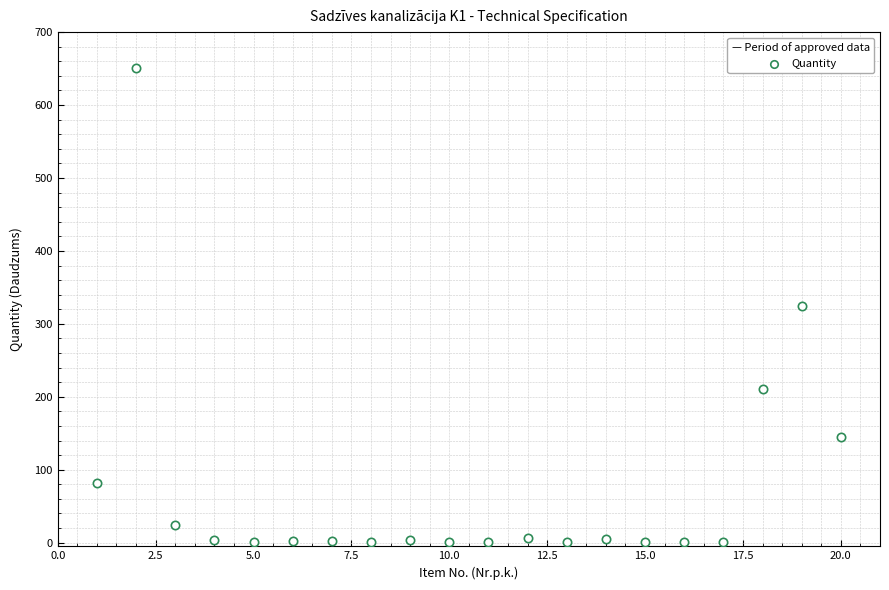

What is the range of X values (max minus min)?

19.0